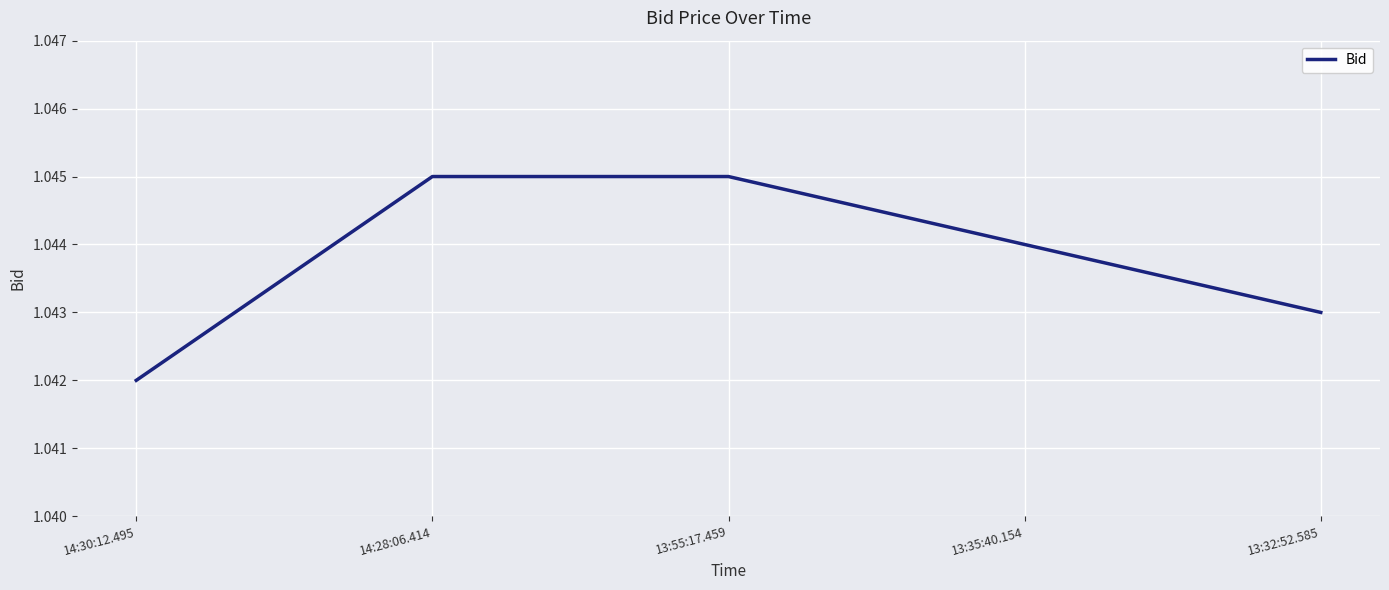

Where is the data nearest to the value 1?

14:30:12.495